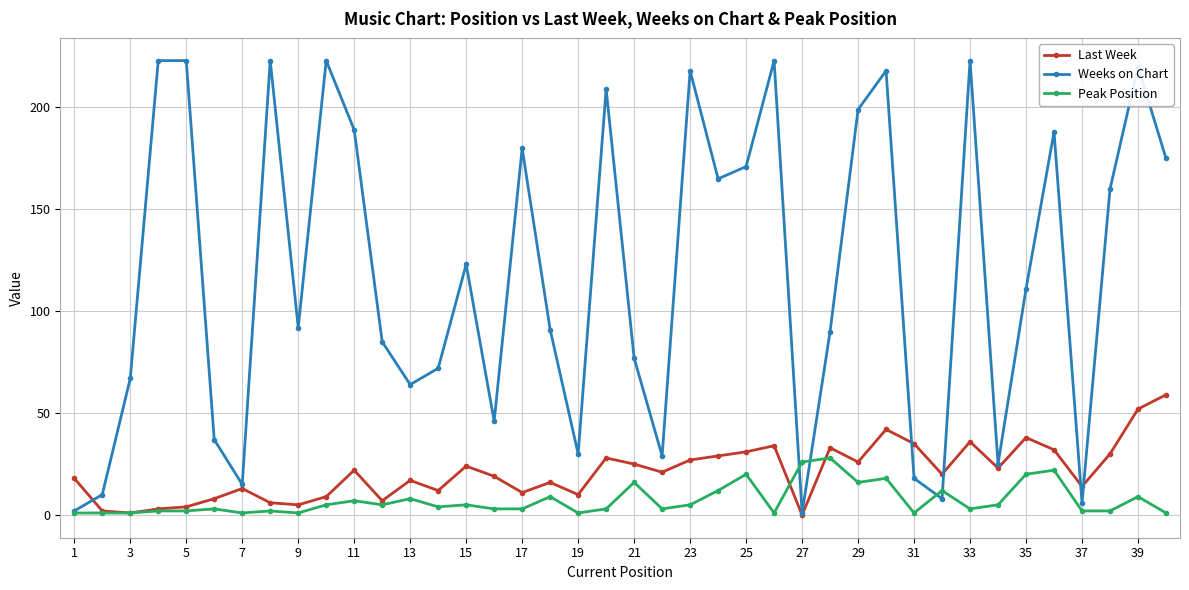

Which series has the largest total across all categories?

Weeks on Chart